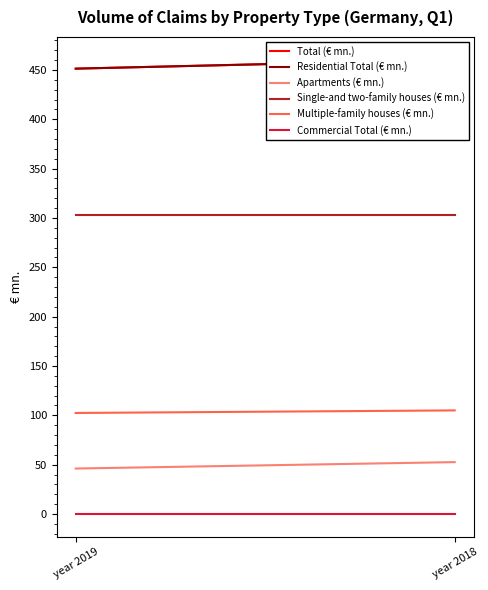

Reading left to right, what are all the values shown in this chart?

Total (€ mn.): year 2019=451.3	year 2018=460.4
Residential Total (€ mn.): year 2019=451.3	year 2018=460.4
Apartments (€ mn.): year 2019=46.1	year 2018=52.6
Single-and two-family houses (€ mn.): year 2019=302.8	year 2018=302.8
Multiple-family houses (€ mn.): year 2019=102.4	year 2018=105.0
Commercial Total (€ mn.): year 2019=0.0	year 2018=0.0